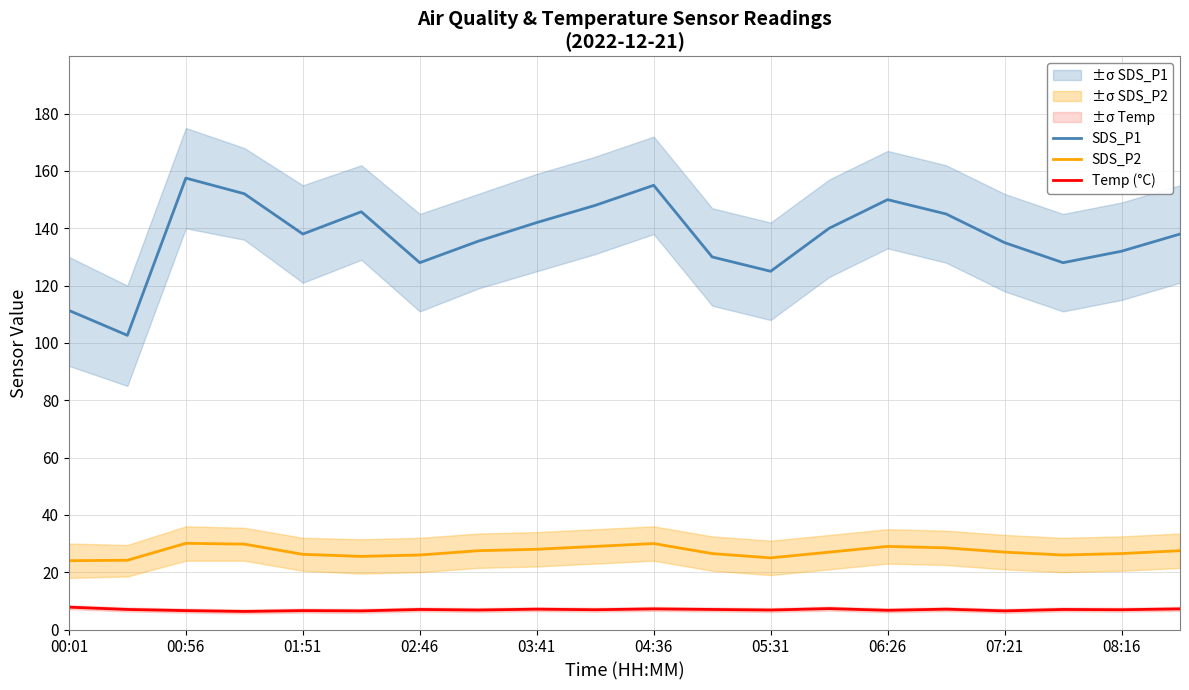

What is the maximum value for SDS_P1?

157.5